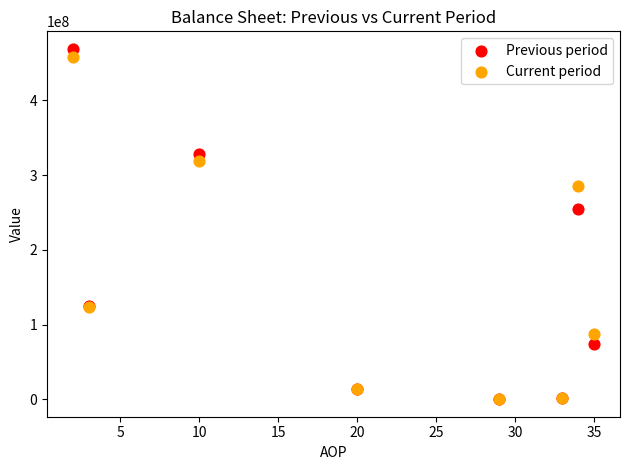

Across all series, what Y value is closest to 234500844?

254673903.7